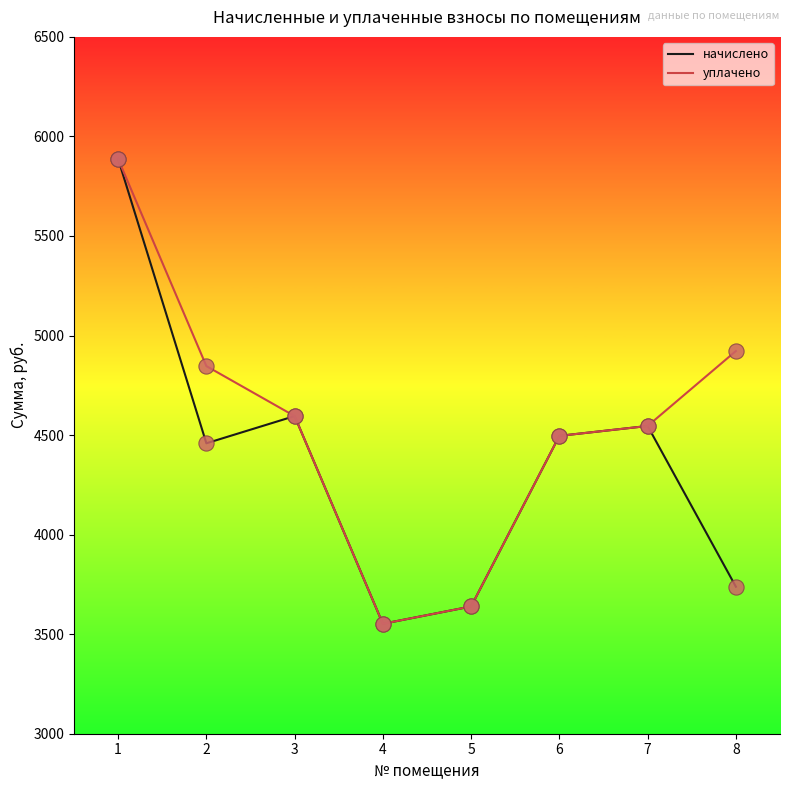

At how many categories does at least one series exceed 4395?

6